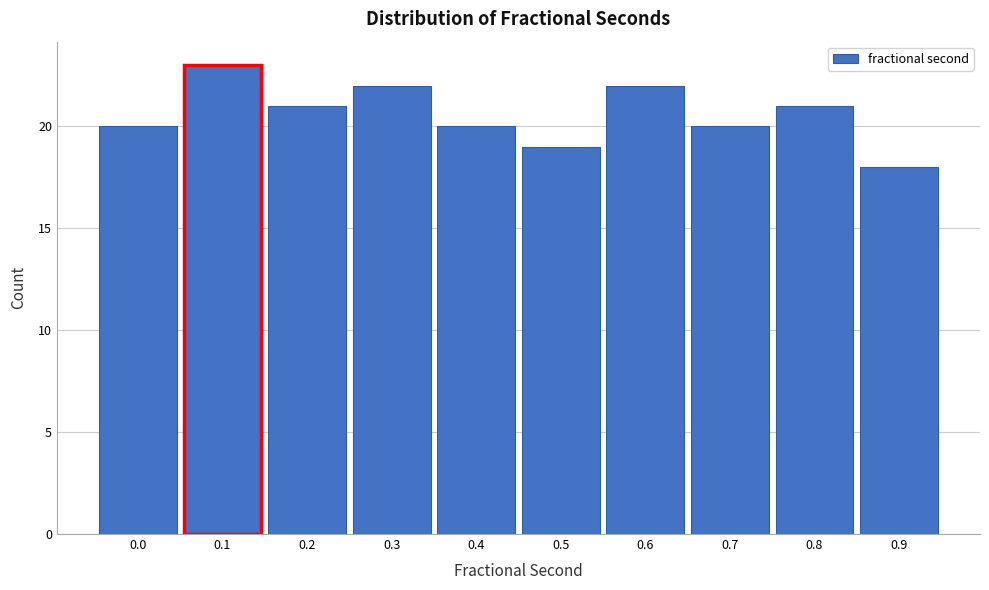

Reading left to right, list all the values displayed in this chart.

20	23	21	22	20	19	22	20	21	18